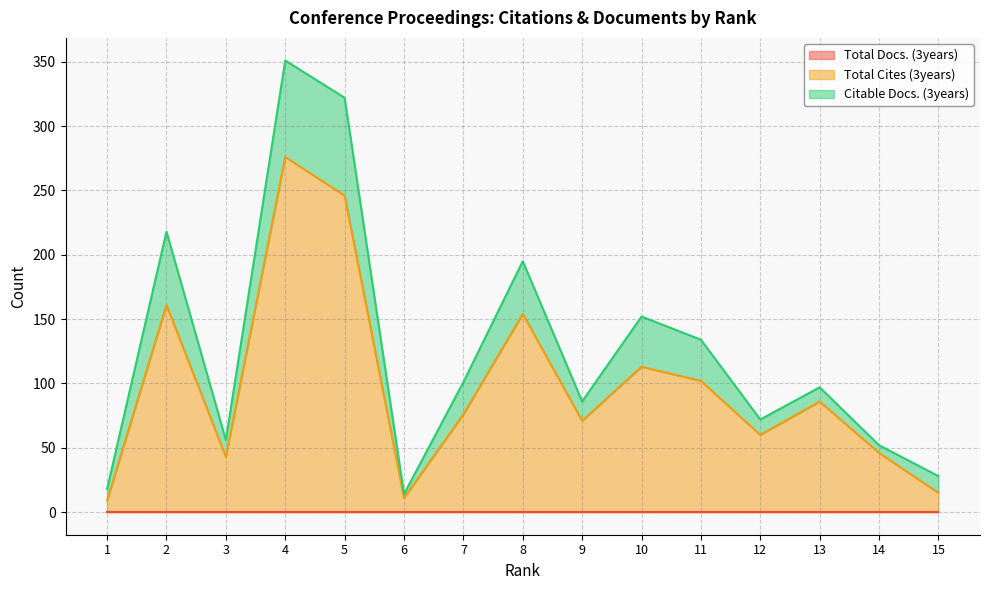

True or false: Total Cites (3years) and Citable Docs. (3years) intersect in this chart.

False